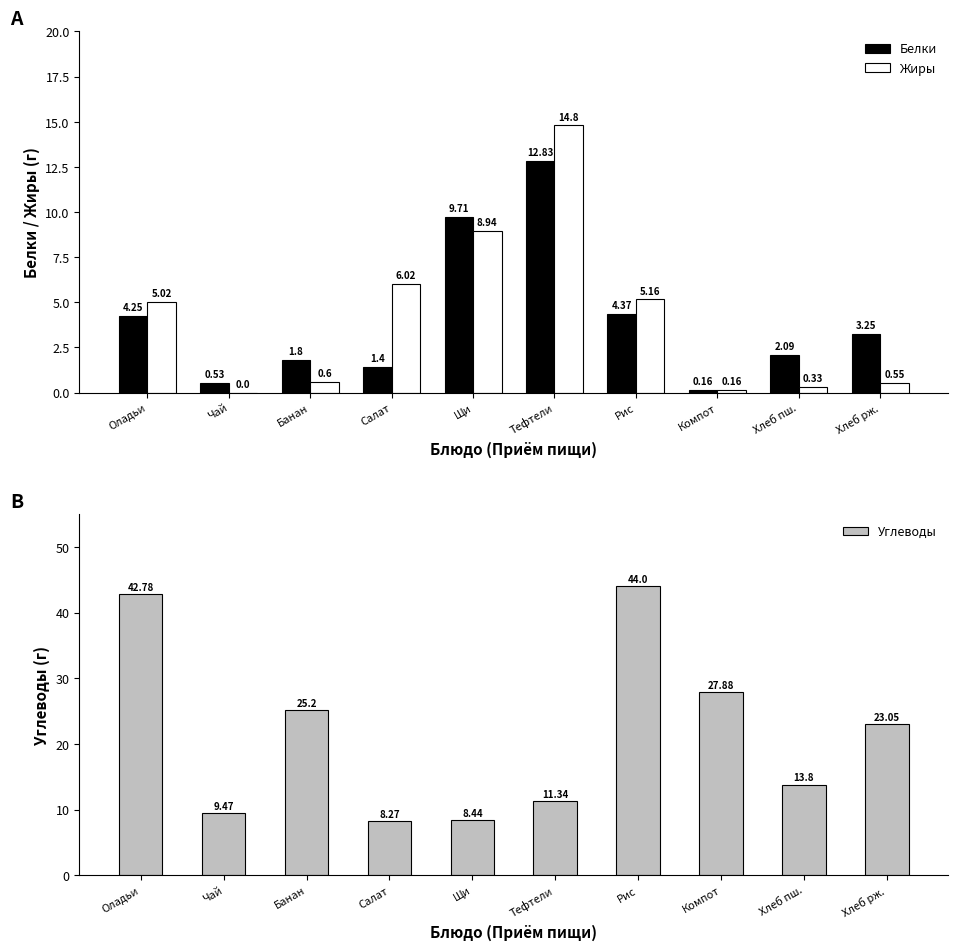

What is the highest value of the Жиры series?

14.8